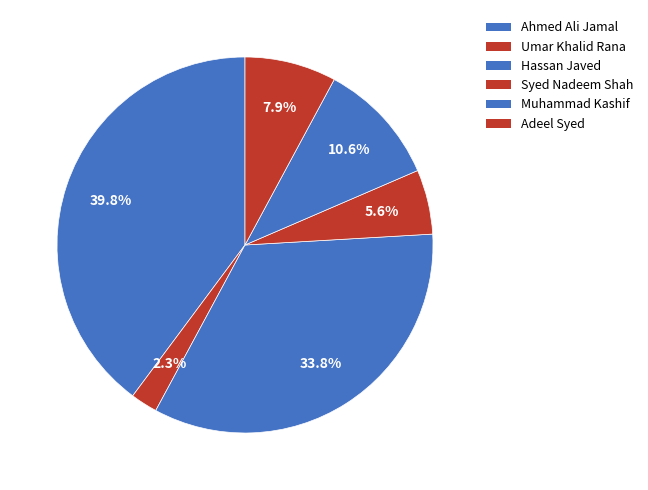

Rank the categories by value from highest to lowest.

Ahmed Ali Jamal, Hassan Javed, Muhammad Kashif, Adeel Syed, Syed Nadeem Shah, Umar Khalid Rana